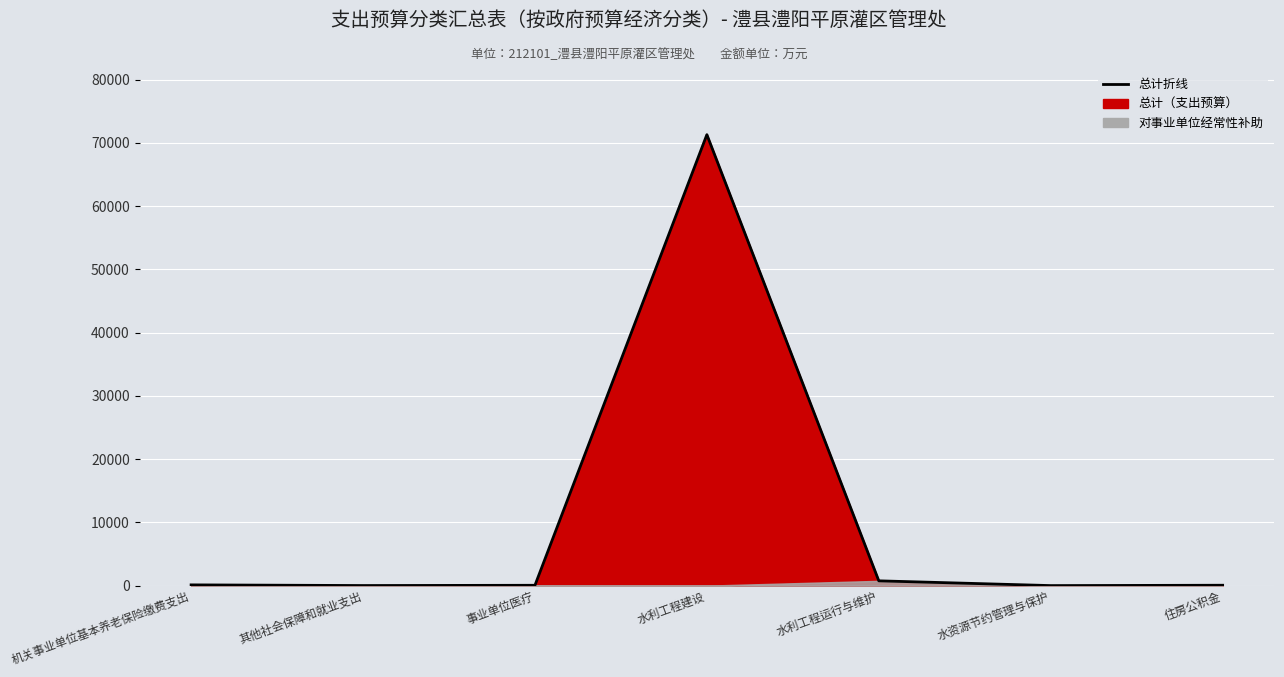

How many lines are shown in the chart?

1